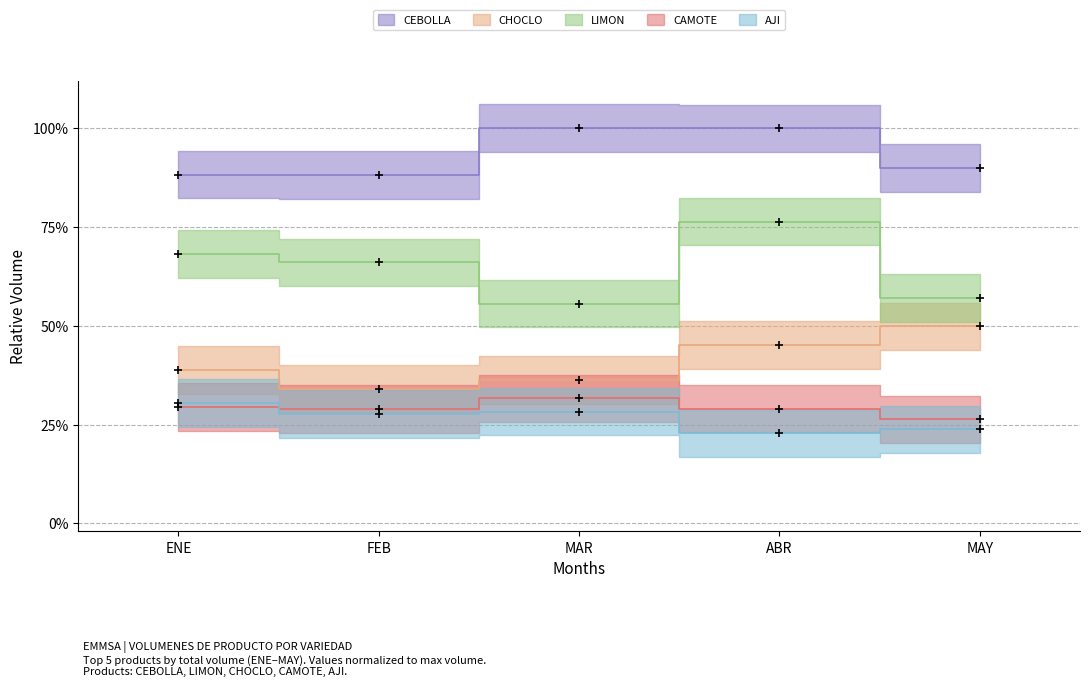

What is the average value of the CHOCLO series?

0.4